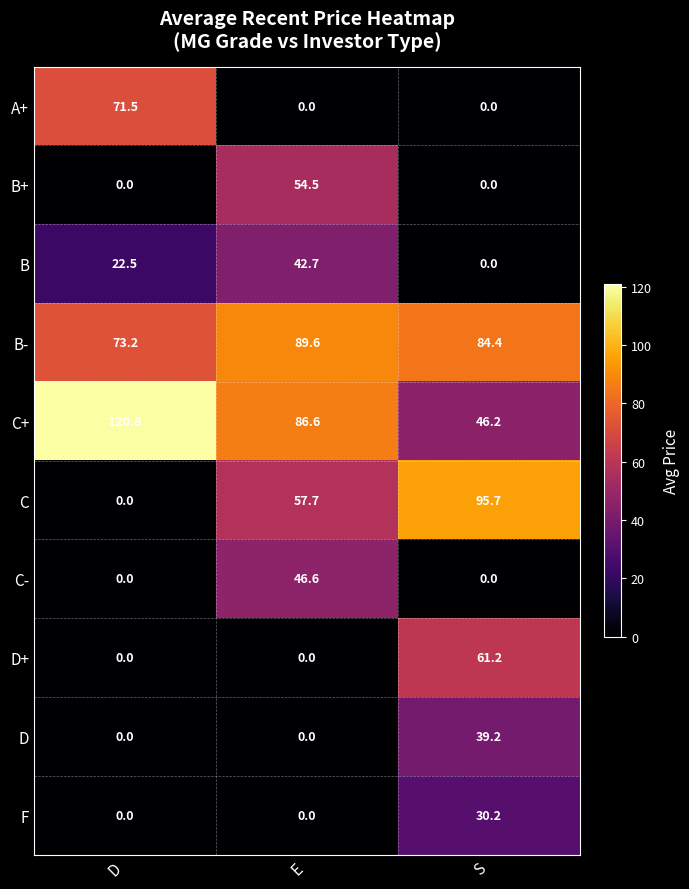

What is the total value across all series at E?

377.7